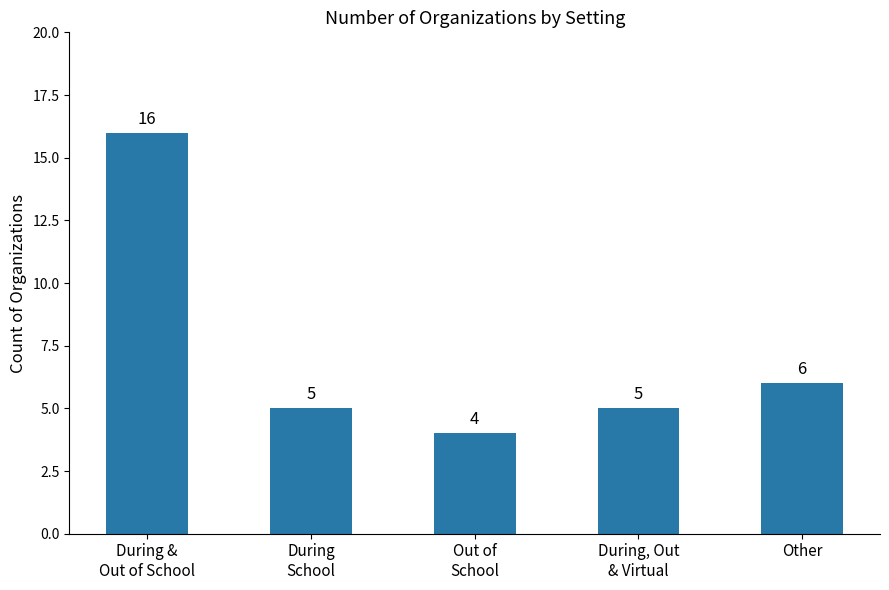

Between Out of
School and During
School, which is larger?

During
School